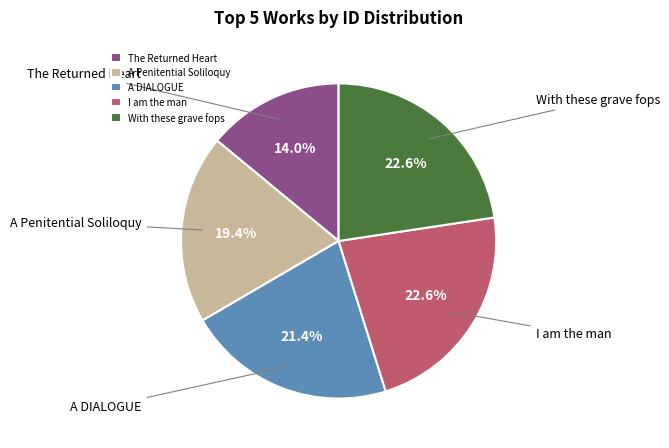

What is the ratio of the value at With these grave fops to the value at A Penitential Soliloquy?

1.2